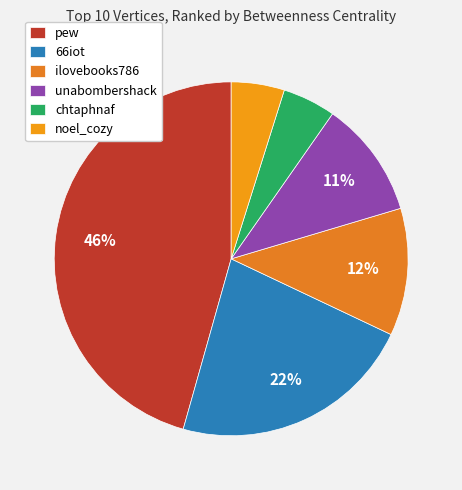

Does 66iot account for over 50% of the chart?

No